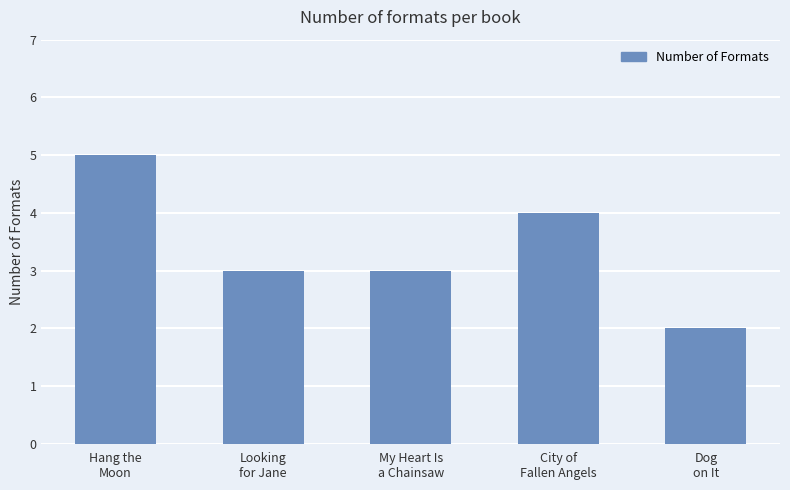

Are the bars grouped side by side (vs. stacked)?

No